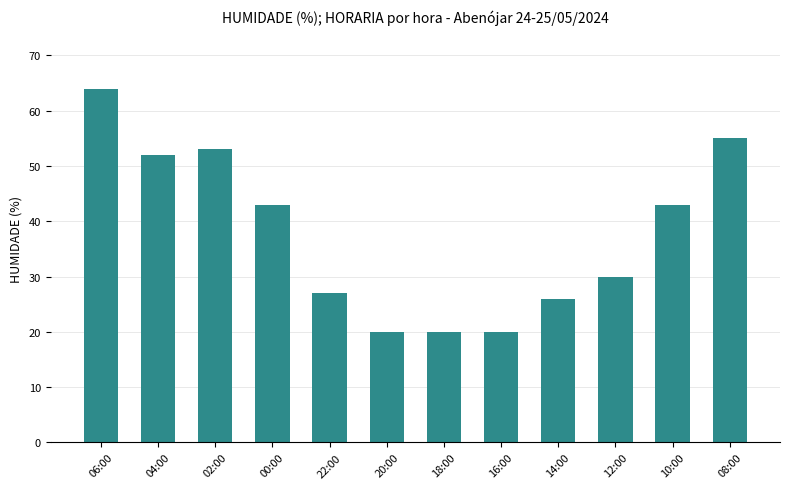

Which has a higher value, 06:00 or 02:00?

06:00